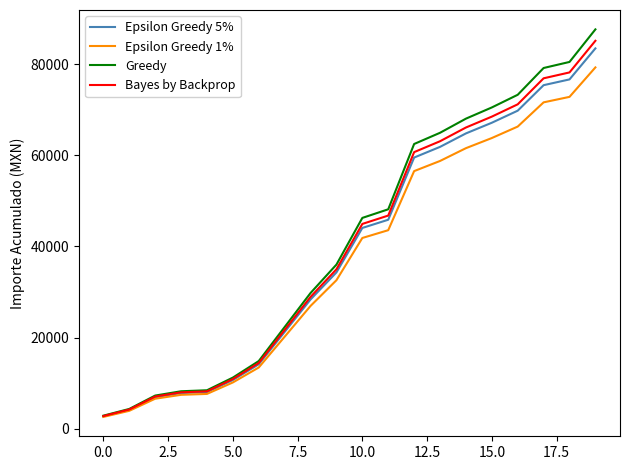

What is the minimum value for Greedy?

2850.8